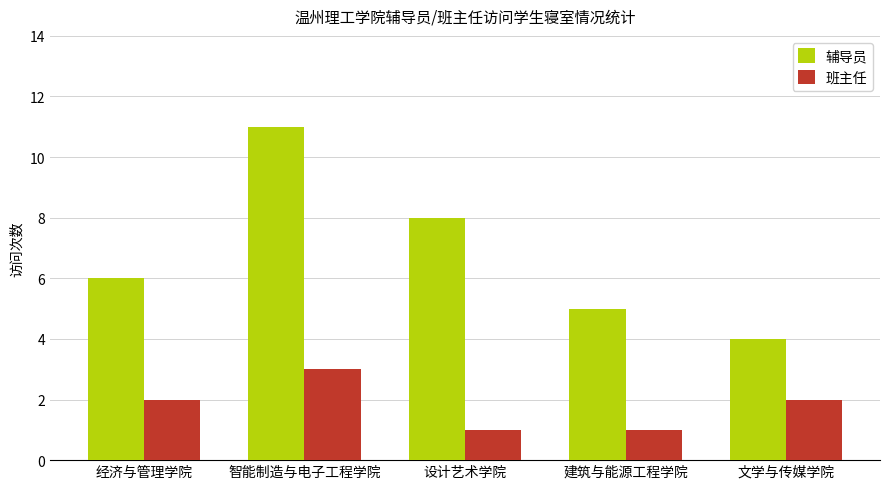

Rank the series at 经济与管理学院 from highest to lowest value.

辅导员, 班主任